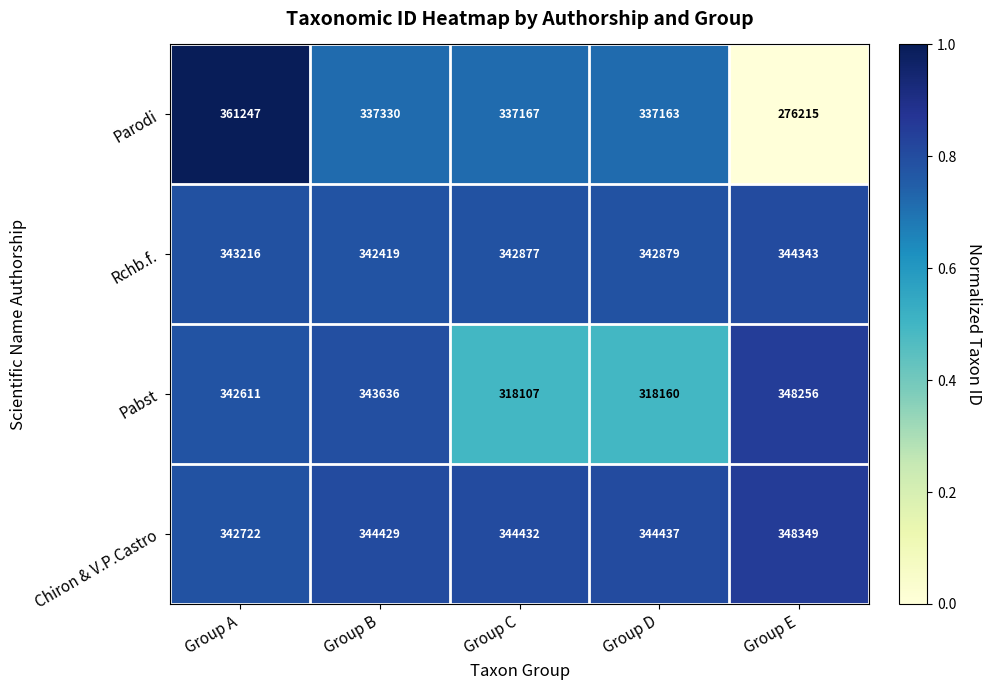

Reading left to right, what are all the values shown in this chart?

Parodi: 361247	337330	337167	337163	276215
Rchb.f.: 343216	342419	342877	342879	344343
Pabst: 342611	343636	318107	318160	348256
Chiron & V.P.Castro: 342722	344429	344432	344437	348349